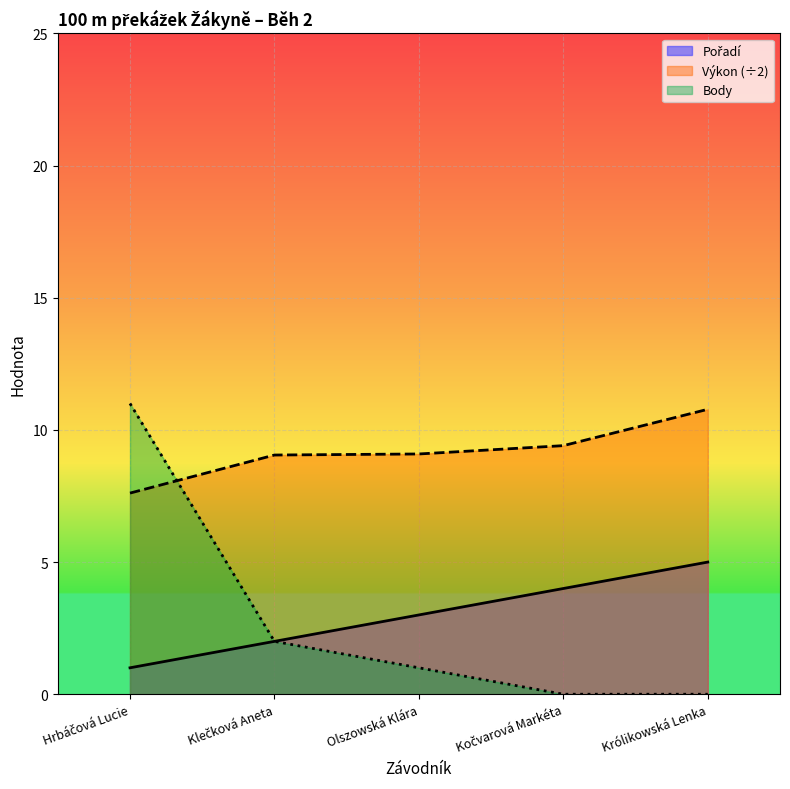

At how many categories does at least one series exceed 2?

5